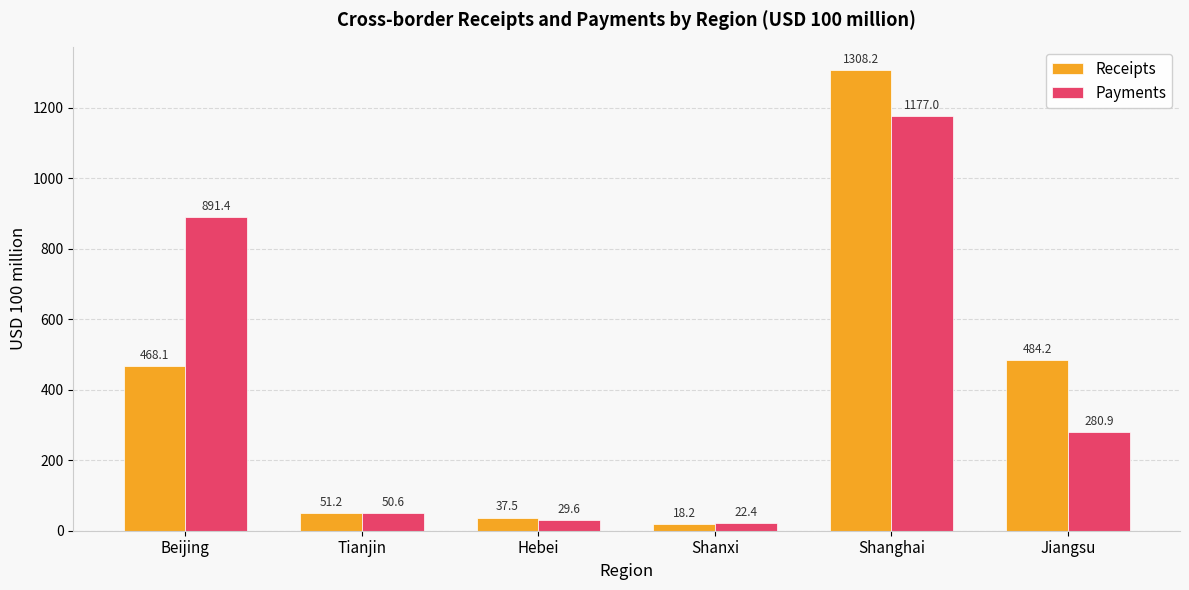

At Shanxi, list the series in order from smallest to largest.

Receipts, Payments